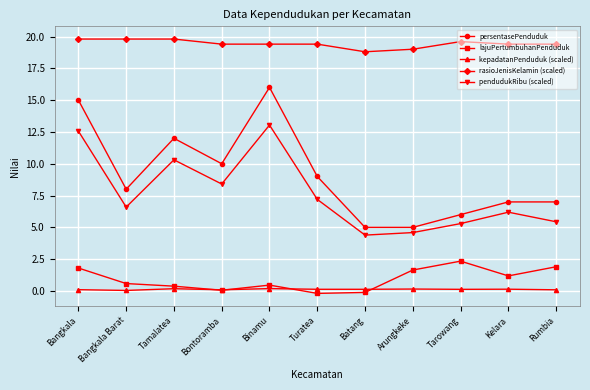

Rank the series at Bangkala from highest to lowest value.

rasioJenisKelamin (scaled), persentasePenduduk, pendudukRibu (scaled), lajuPertumbuhanPenduduk, kepadatanPenduduk (scaled)